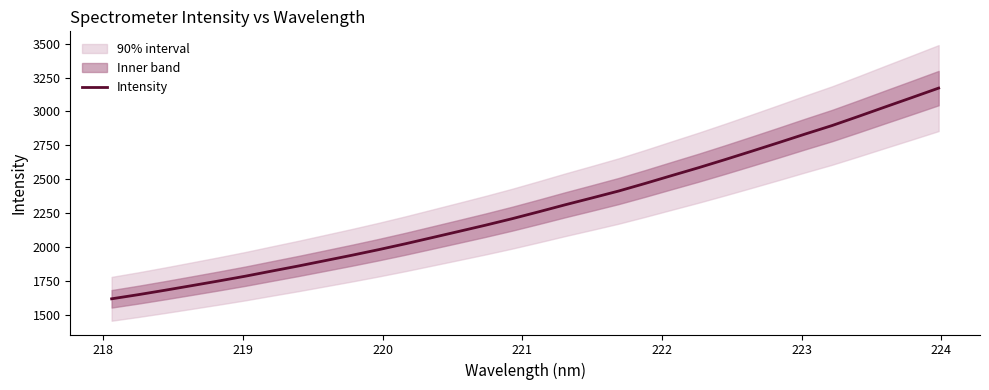

Count the number of categories in the chart.

32